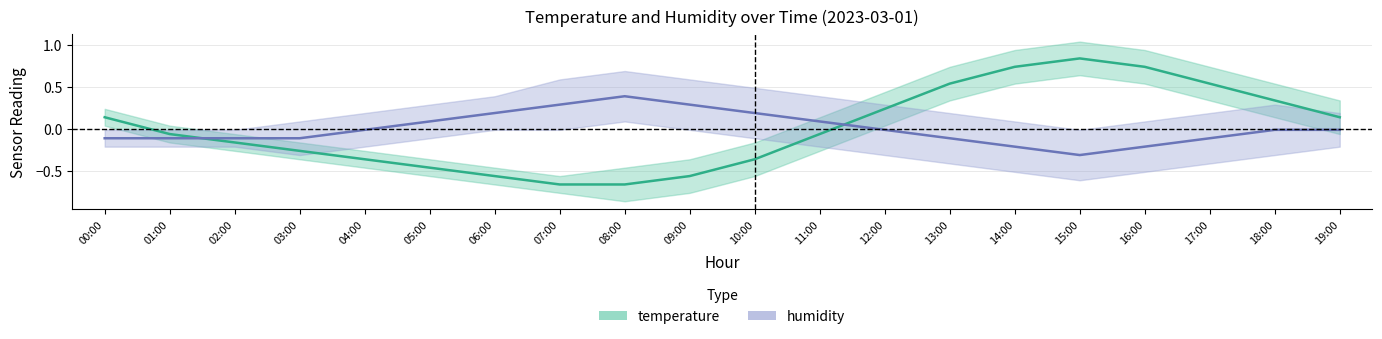

Which series ends up on top after the final intersection of temperature and humidity?

temperature